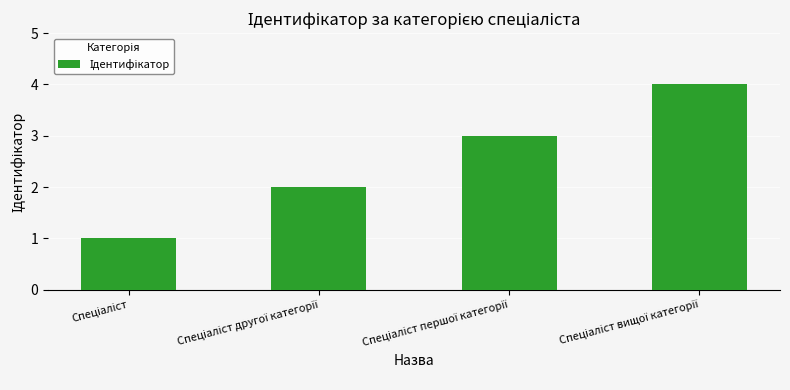

Count the values in the range 2 to 4.

3